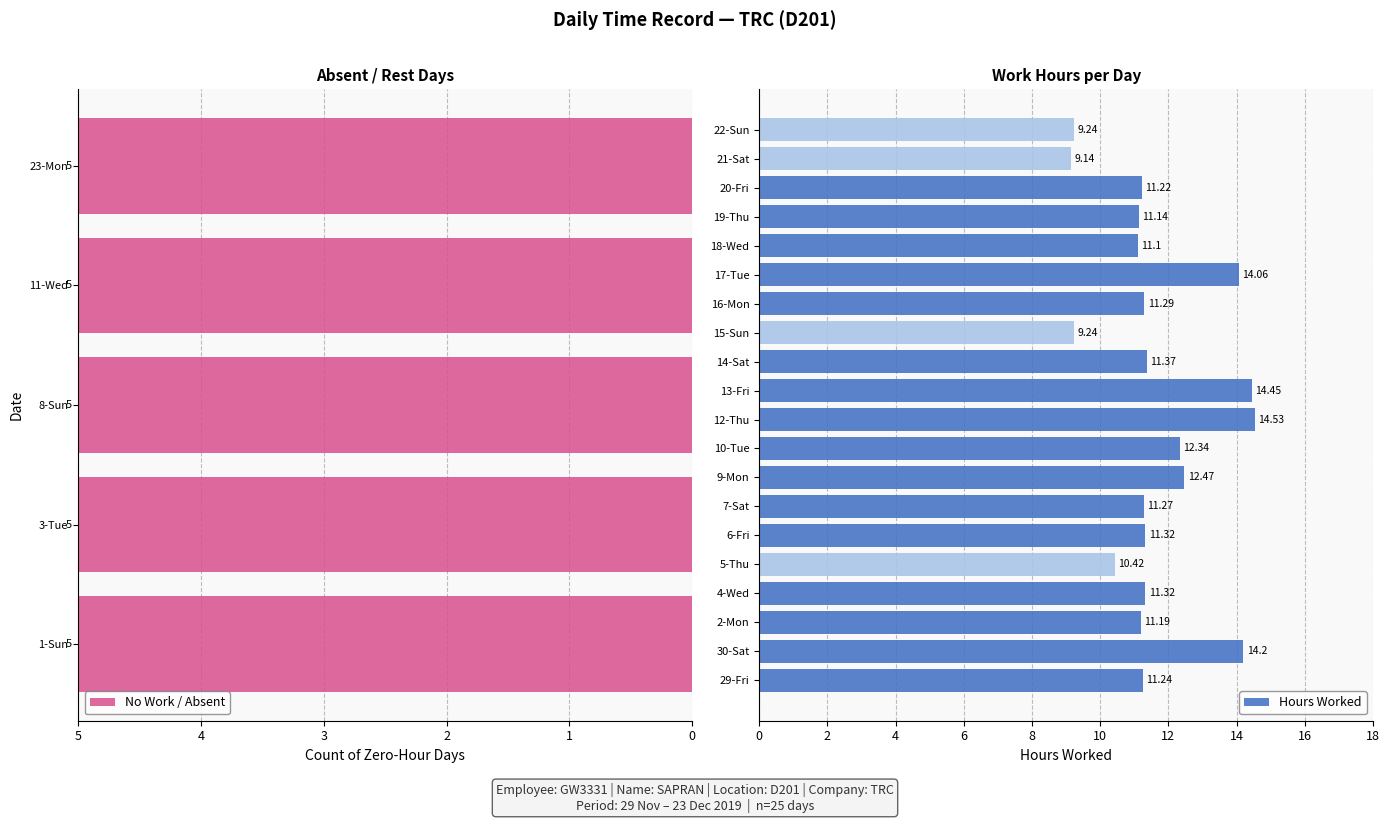

Rank the categories by value from highest to lowest.

12-Thu, 13-Fri, 30-Sat, 17-Tue, 9-Mon, 10-Tue, 14-Sat, 4-Wed, 6-Fri, 16-Mon, 7-Sat, 29-Fri, 20-Fri, 2-Mon, 19-Thu, 18-Wed, 5-Thu, 15-Sun, 22-Sun, 21-Sat, 1-Sun, 3-Tue, 8-Sun, 11-Wed, 23-Mon